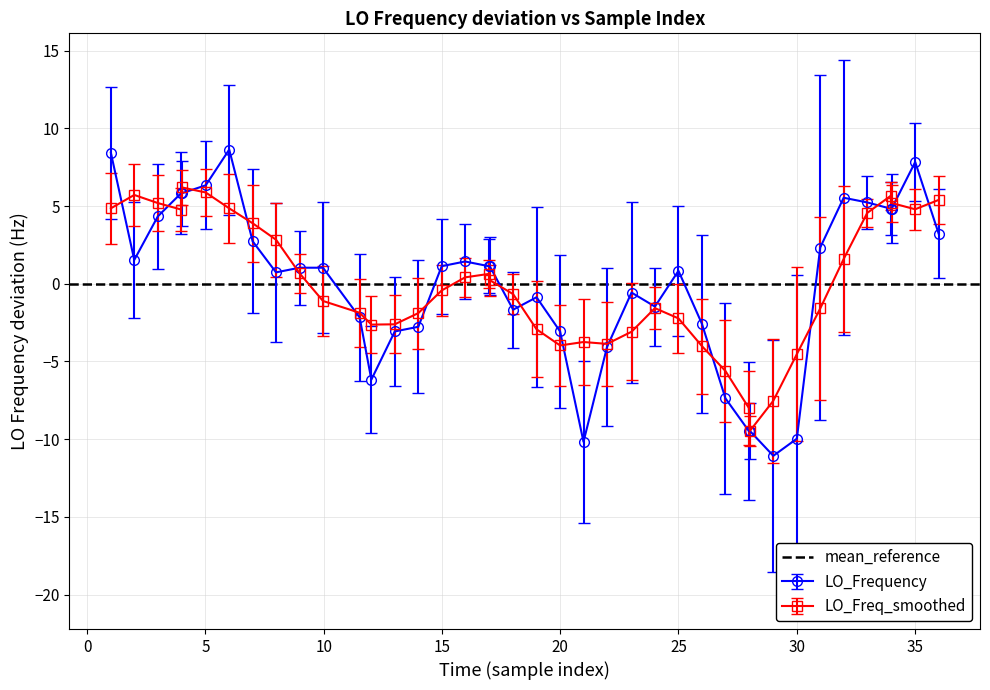

What is the lowest value of the LO_Freq_smoothed series?

-9.5